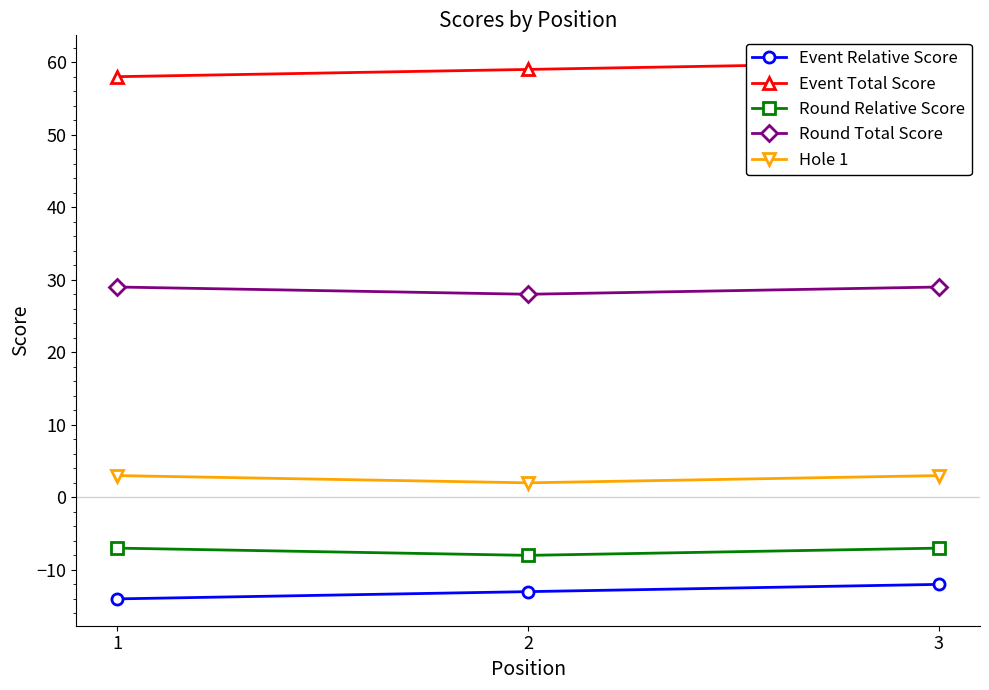

Reading left to right, extract all data points from this chart.

Event Relative Score: 1=-14	2=-13	3=-12
Event Total Score: 1=58	2=59	3=60
Round Relative Score: 1=-7	2=-8	3=-7
Round Total Score: 1=29	2=28	3=29
Hole 1: 1=3	2=2	3=3